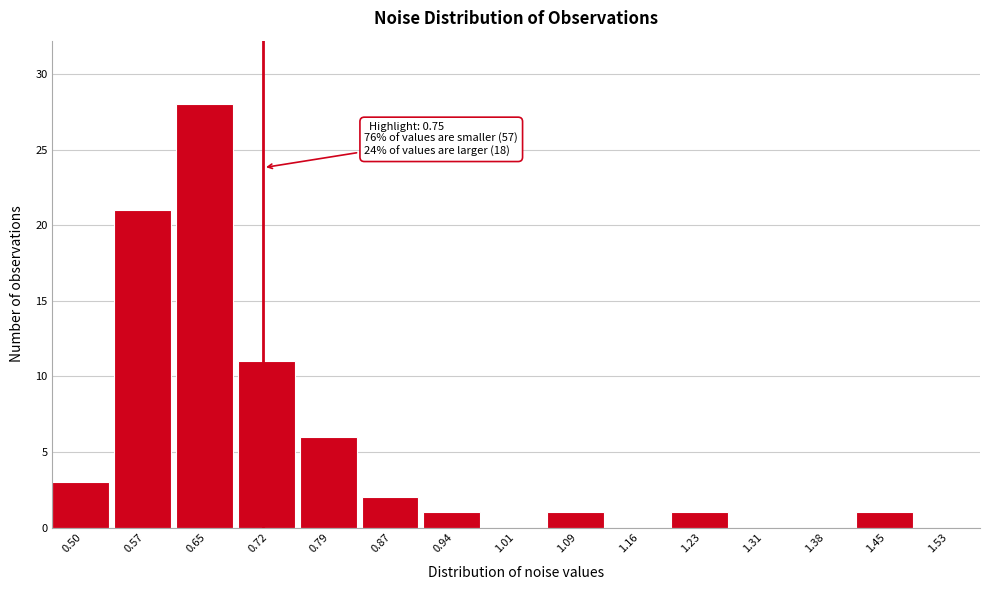

Reading left to right, what are all the values shown in this chart?

0.50=3	0.57=21	0.65=28	0.72=11	0.79=6	0.87=2	0.94=1	1.01=0	1.09=1	1.16=0	1.23=1	1.31=0	1.38=0	1.45=1	1.53=0